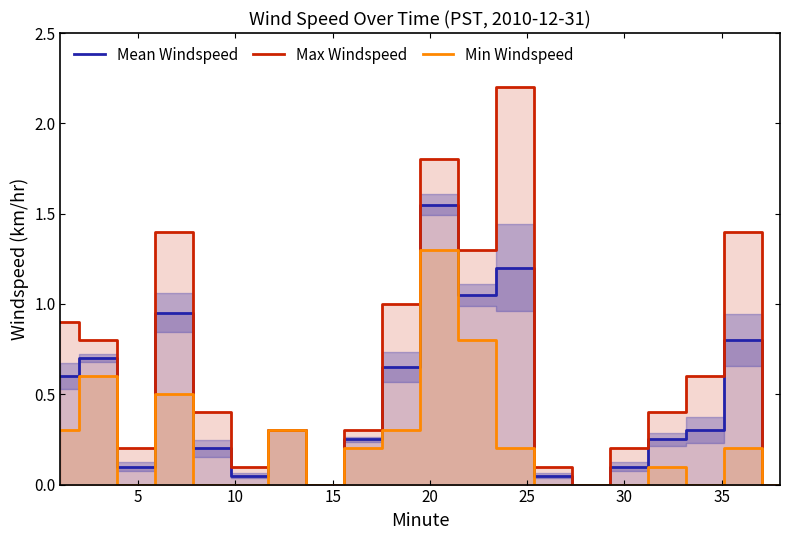

The Max Windspeed series shows 1.0 at 9. True or false?

True